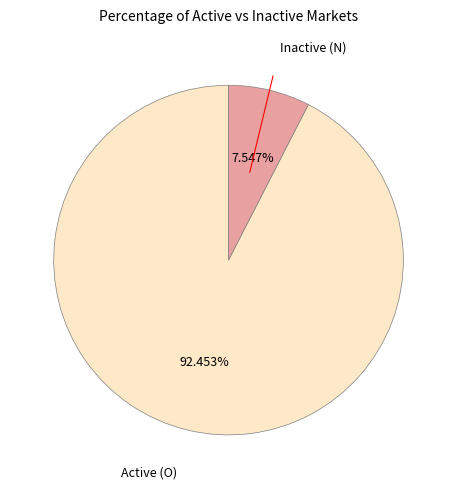

Is there any slice that represents more than half of the pie?

Yes